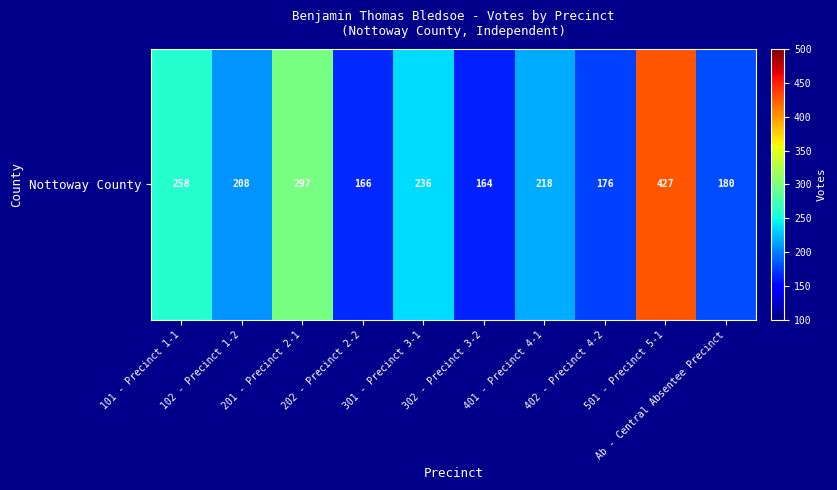

Reading left to right, list all the values displayed in this chart.

101 - Precinct 1-1=258	102 - Precinct 1-2=208	201 - Precinct 2-1=297	202 - Precinct 2-2=166	301 - Precinct 3-1=236	302 - Precinct 3-2=164	401 - Precinct 4-1=218	402 - Precinct 4-2=176	501 - Precinct 5-1=427	Ab - Central Absentee Precinct=180